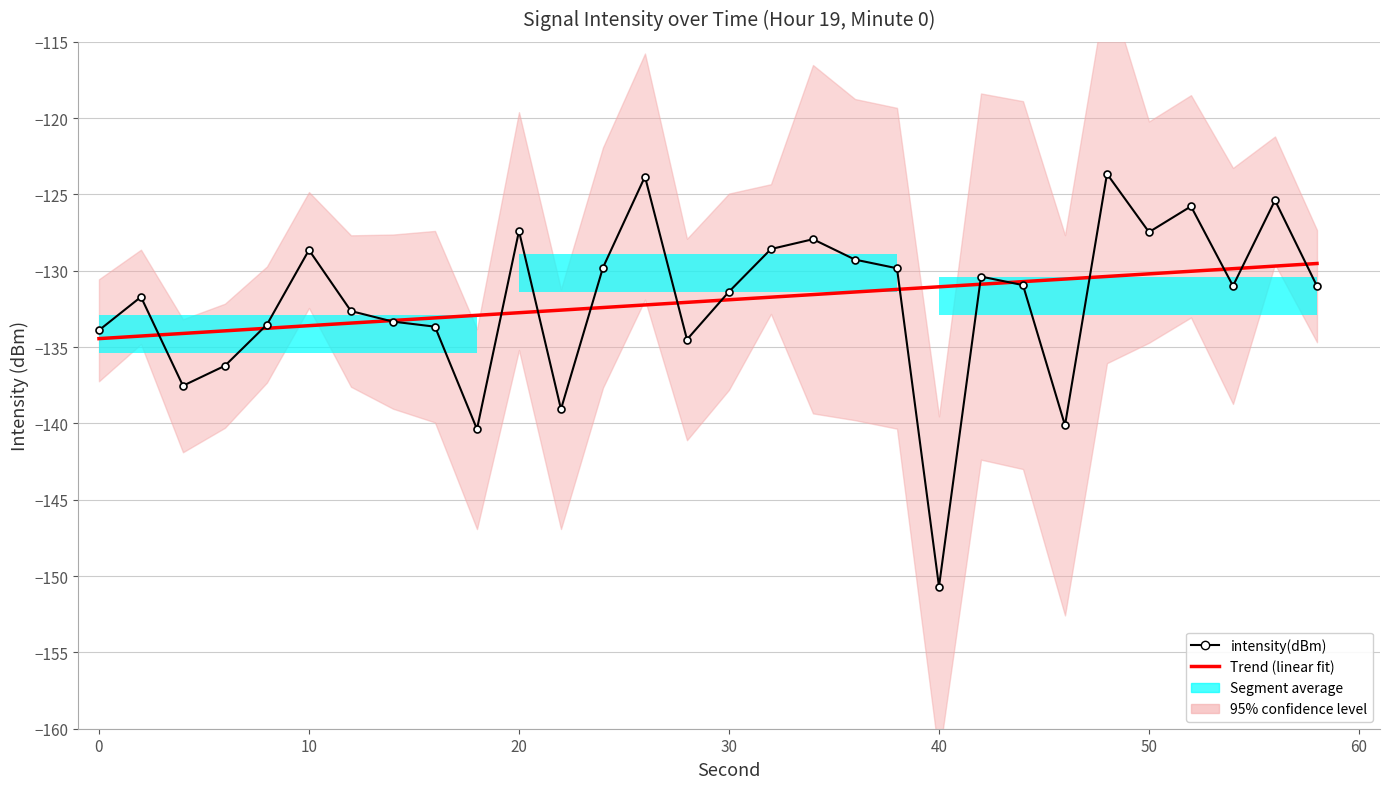

Reading right to left, what are all the values shown in this chart?

Trend (linear fit): -129.5	-129.7	-129.9	-130.0	-130.2	-130.4	-130.5	-130.7	-130.9	-131.0	-131.2	-131.4	-131.6	-131.7	-131.9	-132.1	-132.2	-132.4	-132.6	-132.7	-132.9	-133.1	-133.3	-133.4	-133.6	-133.8	-133.9	-134.1	-134.3	-134.4
intensity(dBm): -131.0	-125.4	-131.0	-125.8	-127.5	-123.7	-140.1	-130.9	-130.4	-150.7	-129.8	-129.3	-127.9	-128.6	-131.4	-134.5	-123.8	-129.8	-139.1	-127.4	-140.4	-133.7	-133.3	-132.6	-128.6	-133.5	-136.2	-137.5	-131.7	-133.9